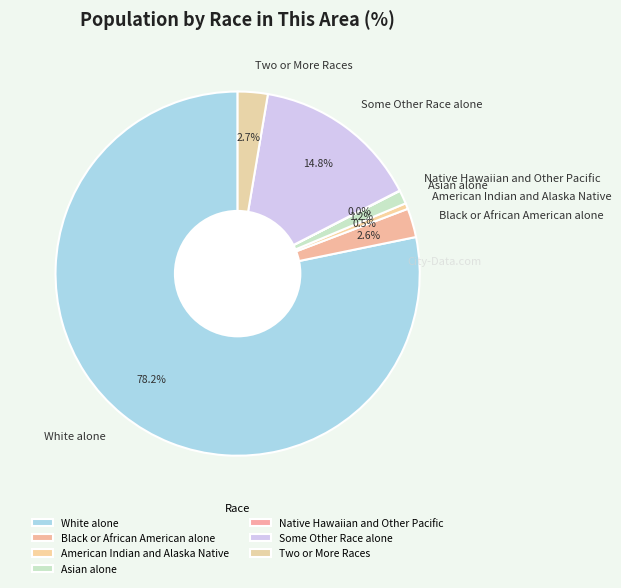

Which slice is the largest?

White alone